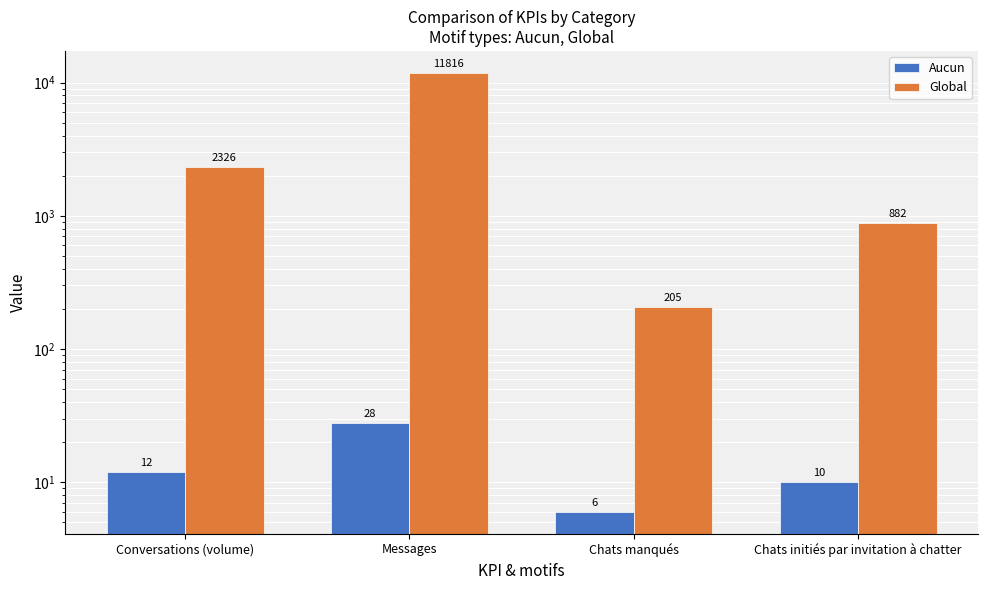

Is the value of Global at Messages greater than the value of Aucun at Chats manqués?

Yes